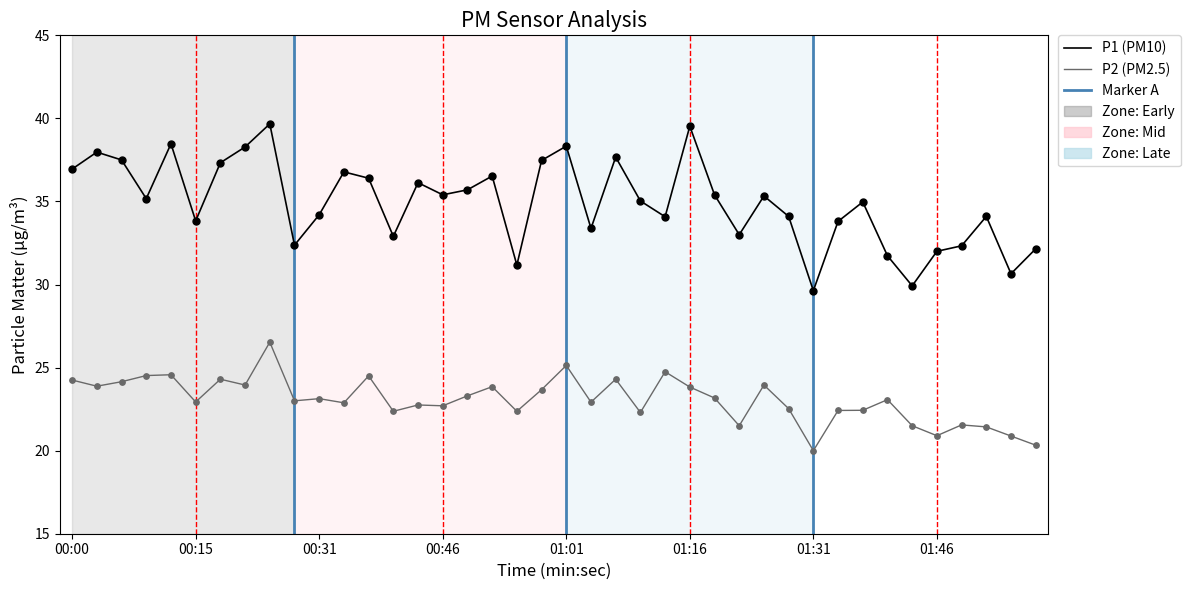

Is the value of P2 at 37 greater than the value of P1 at 21?

No